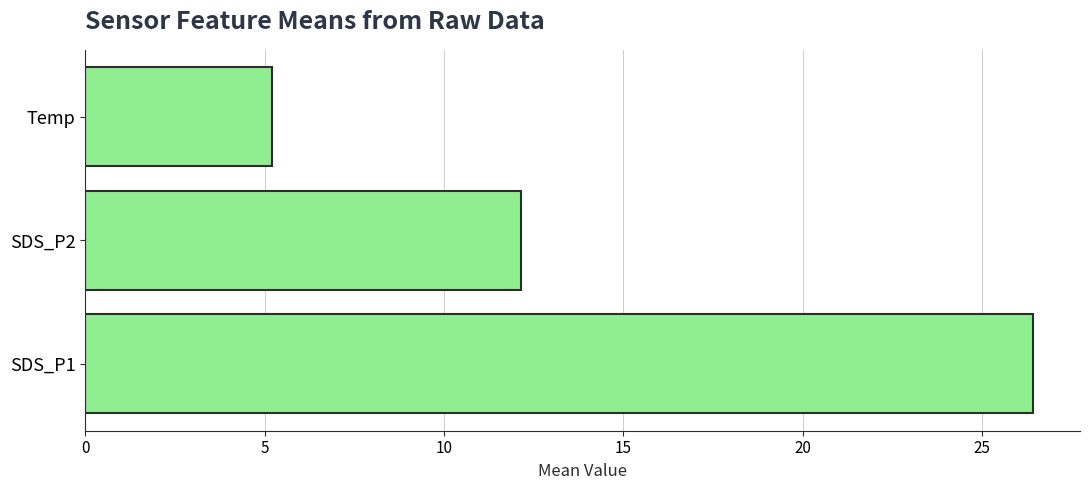

The chart shows a value of 16.8 at SDS_P2. True or false?

False